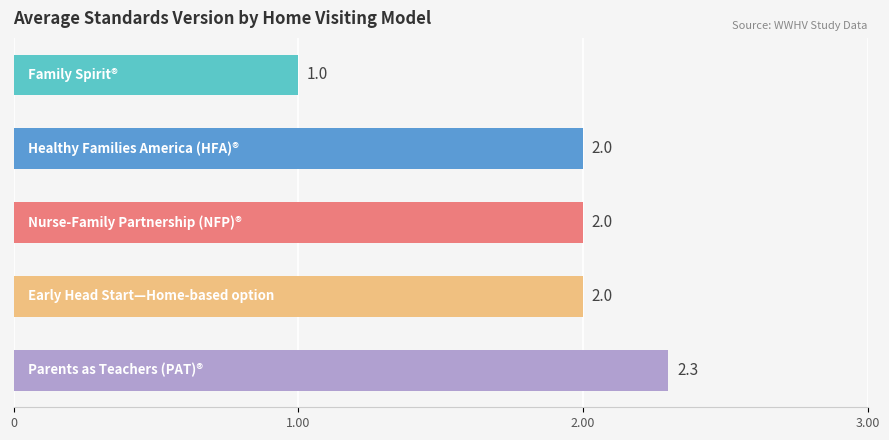

What is the ratio of the value at 1 to the value at 0?

2.0